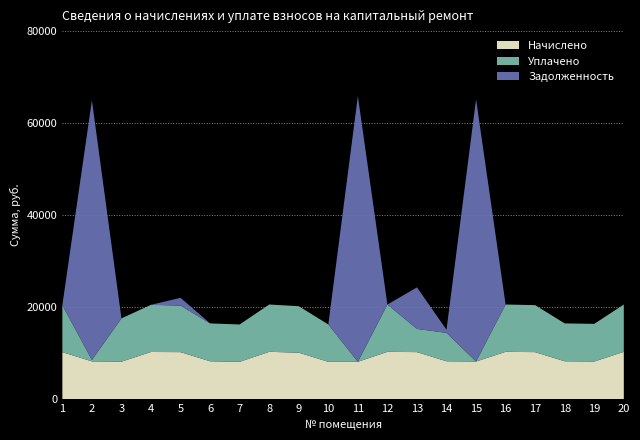

Reading left to right, list all the values displayed in this chart.

Начислено: 1=10217.5	2=8213.8	3=8147.5	4=10250.6	5=10217.5	6=8230.3	7=8114.4	8=10283.8	9=10101.6	10=8114.4	11=8114.4	12=10283.8	13=10217.6	14=8230.3	15=8180.6	16=10283.8	17=10217.5	18=8230.3	19=8180.6	20=10283.8
Уплачено: 1=10217.5	2=300.0	3=9407.0	4=10250.6	5=10119.0	6=8230.3	7=8114.4	8=10283.8	9=10101.6	10=8114.4	11=0.0	12=10283.8	13=5047.9	14=6172.7	15=0.0	16=10283.8	17=10217.5	18=8230.3	19=8180.6	20=10283.8
Задолженность: 1=0.0	2=56443.6	3=0.0	4=0.0	5=1684.7	6=0.0	7=0.0	8=0.0	9=0.0	10=0.0	11=57751.4	12=0.0	13=9026.0	14=685.9	15=56997.7	16=0.0	17=0.0	18=0.0	19=0.0	20=0.0